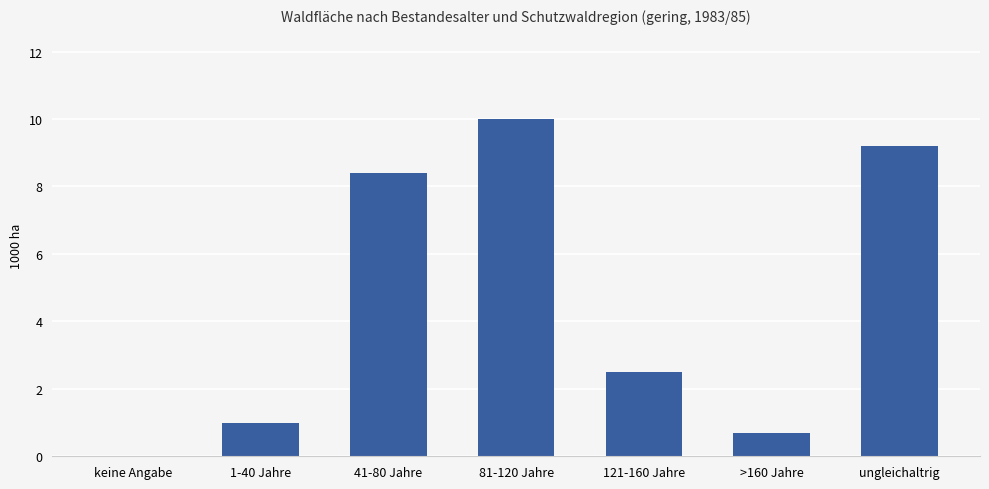

Which label corresponds to the largest value in the chart?

81-120 Jahre